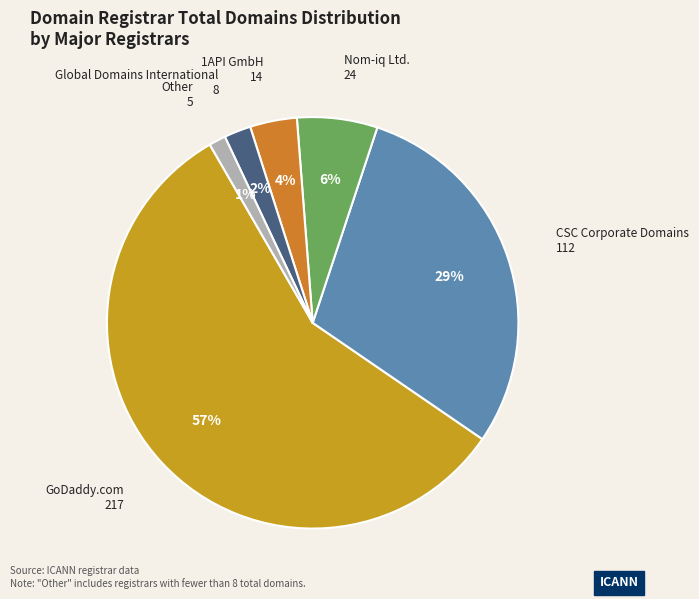

Is there any slice that represents more than half of the pie?

Yes